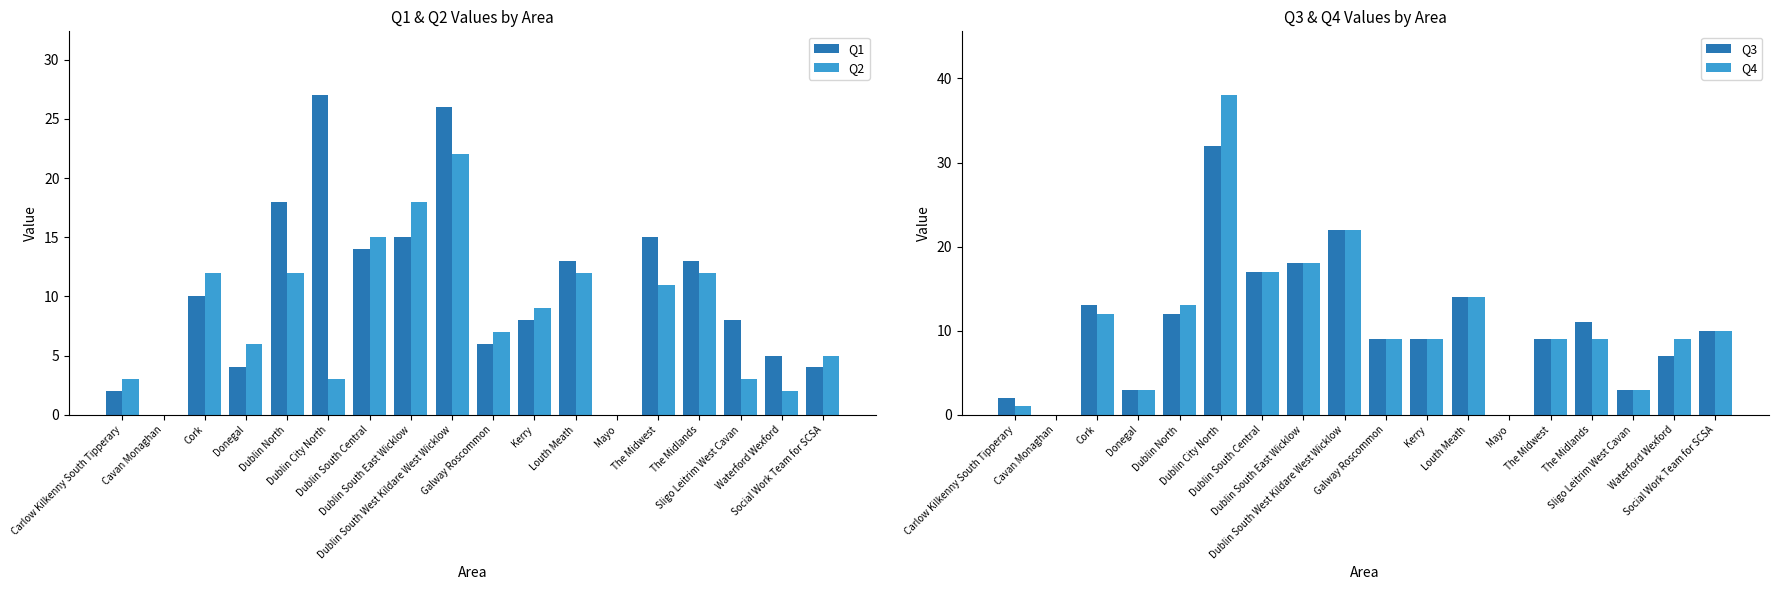

What is the maximum value for Q4?

38